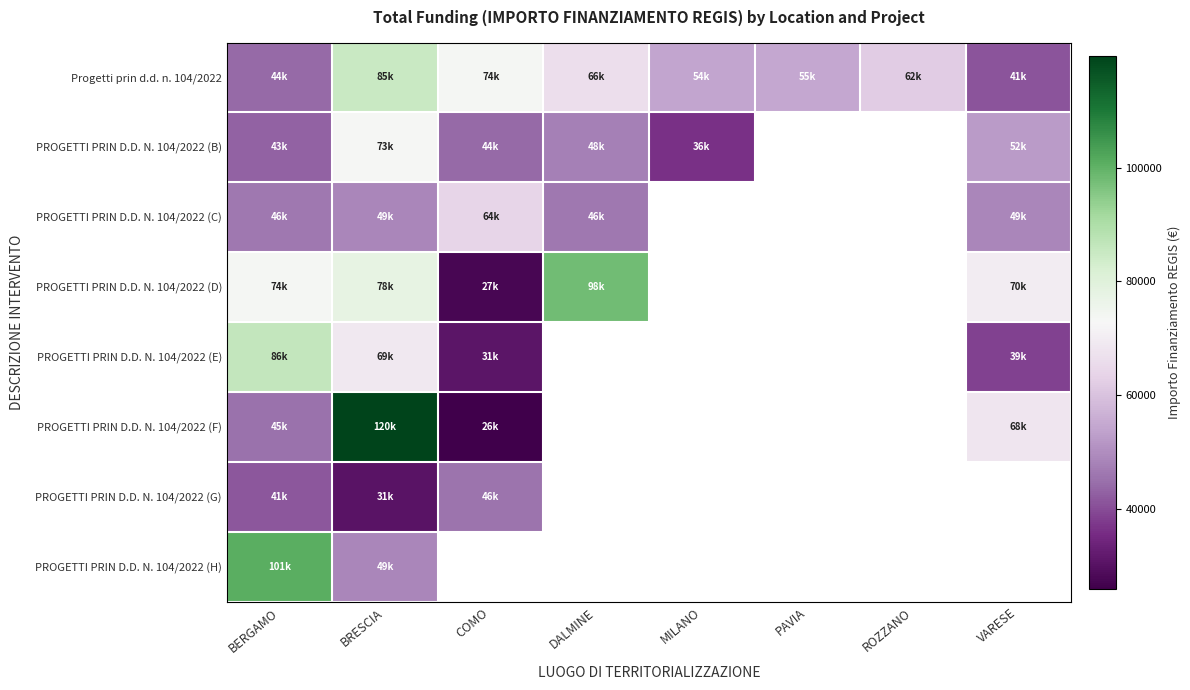

How many positive values does the PROGETTI PRIN D.D. N. 104/2022 (C) series have?

5